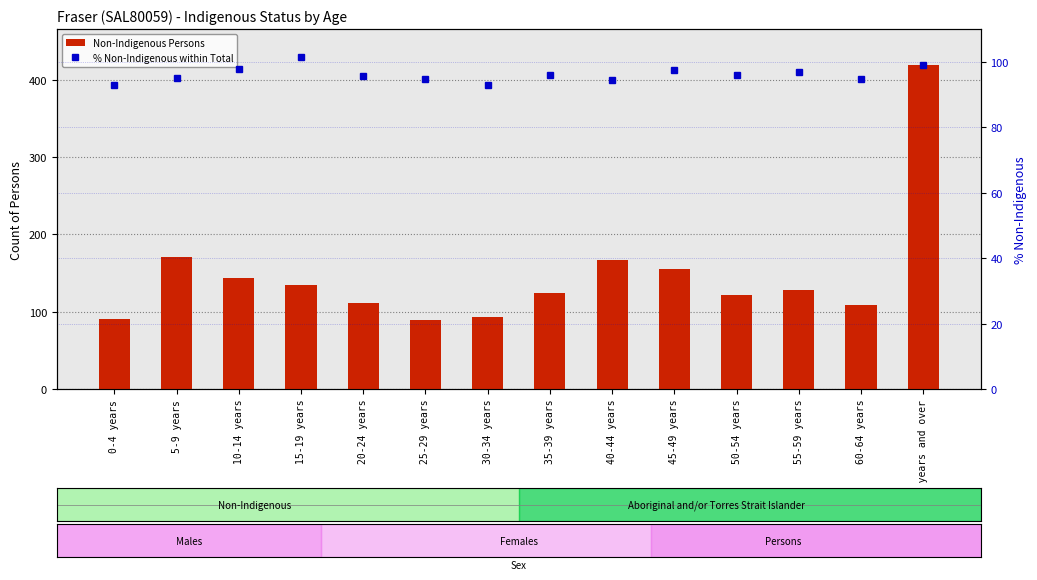

Is the value of % Non-Indigenous within Total at 0-4 years greater than the value of Non-Indigenous Persons at 20-24 years?

No